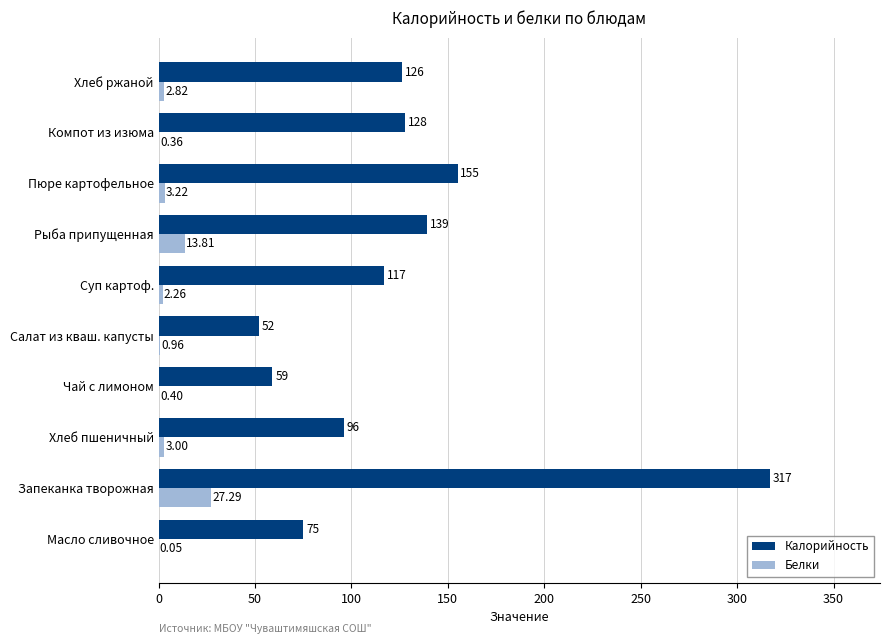

Which series has the widest spread of values?

Калорийность